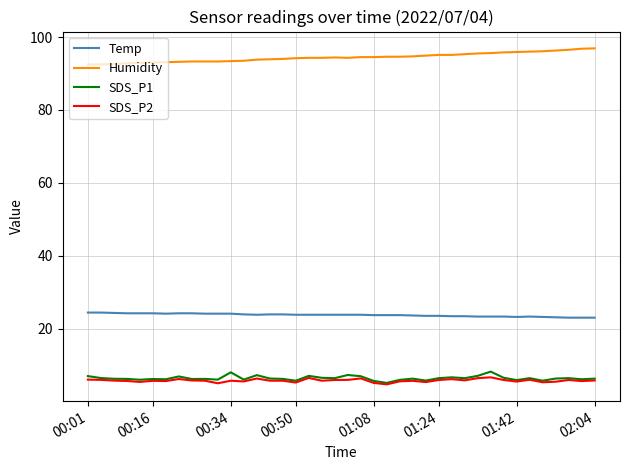

True or false: Humidity and SDS_P1 intersect in this chart.

False